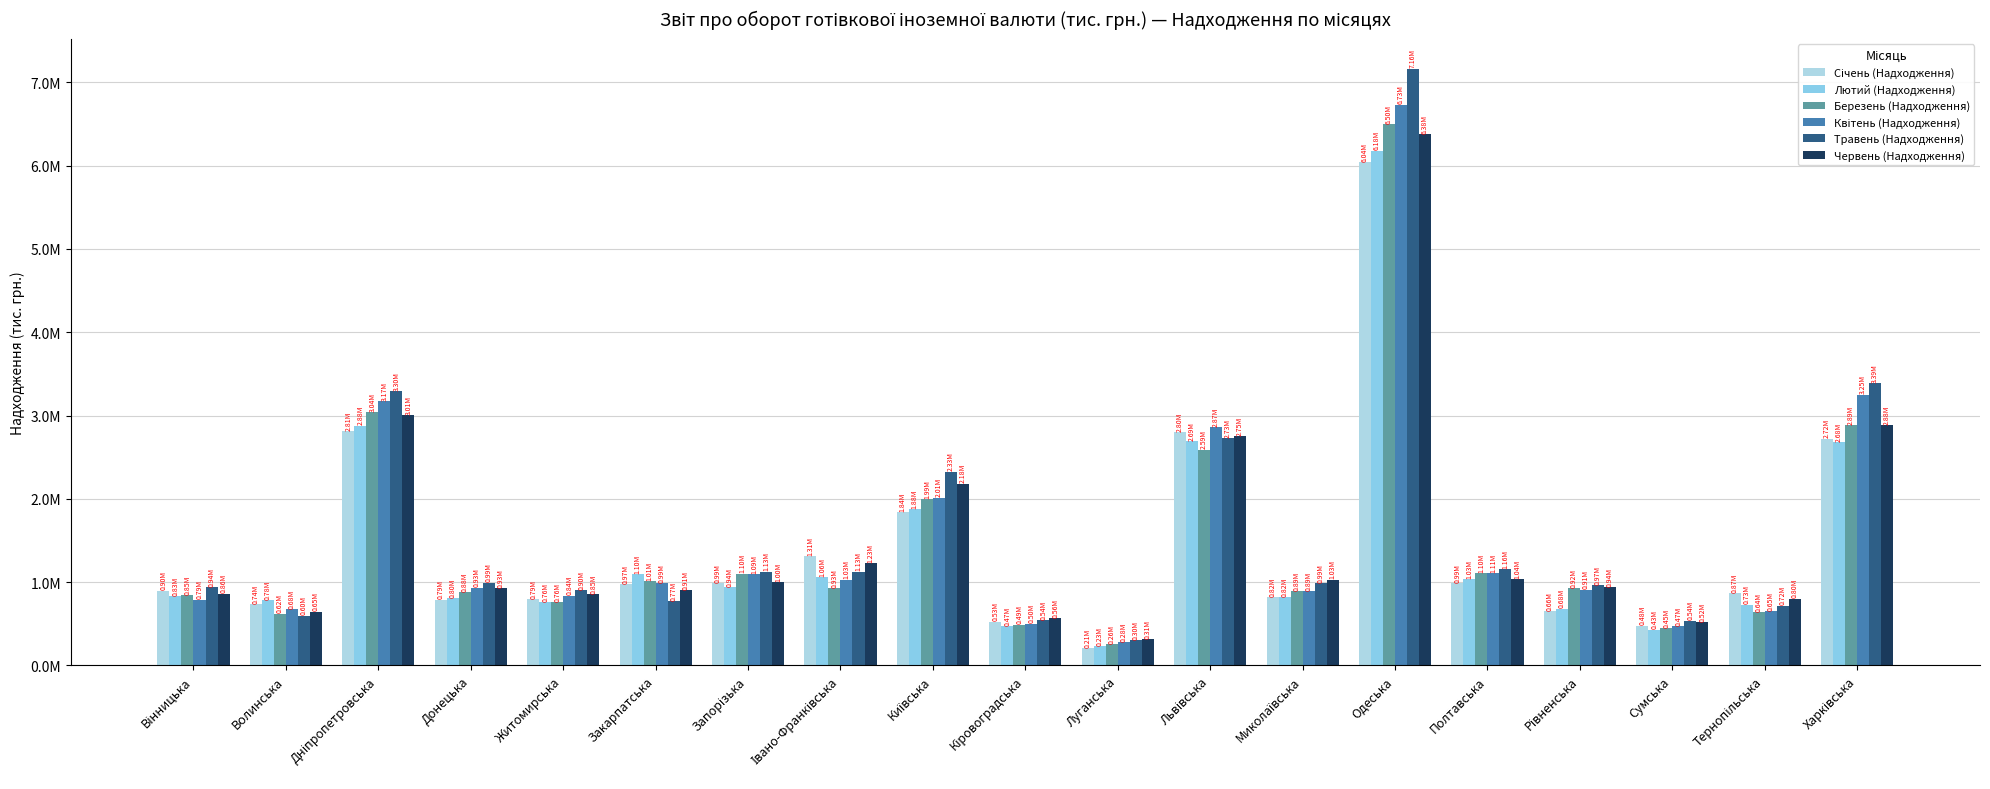

Which series has the largest total across all categories?

Травень (Надходження)